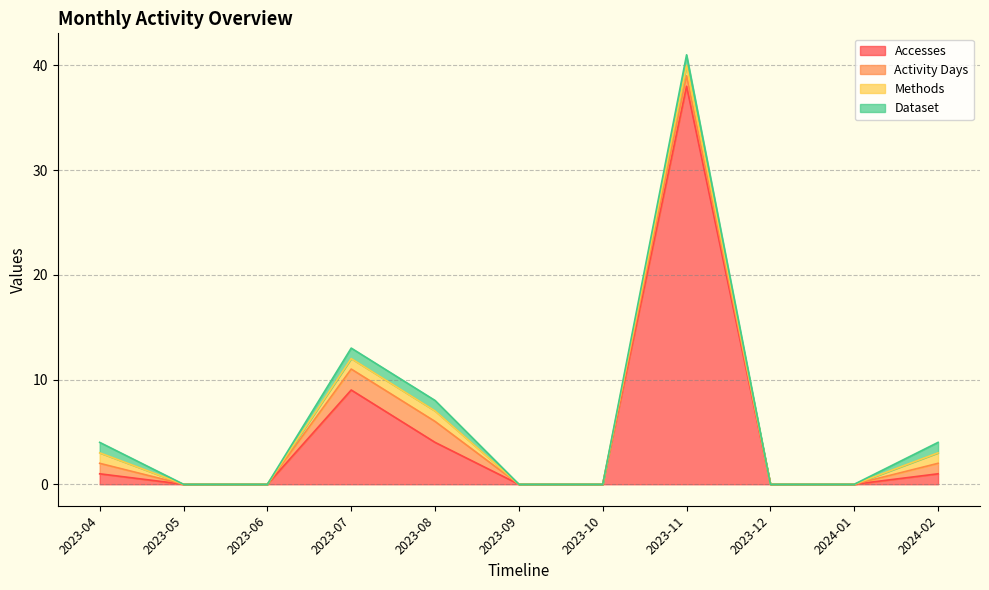

At which label does Activity Days reach its peak?

2023-07